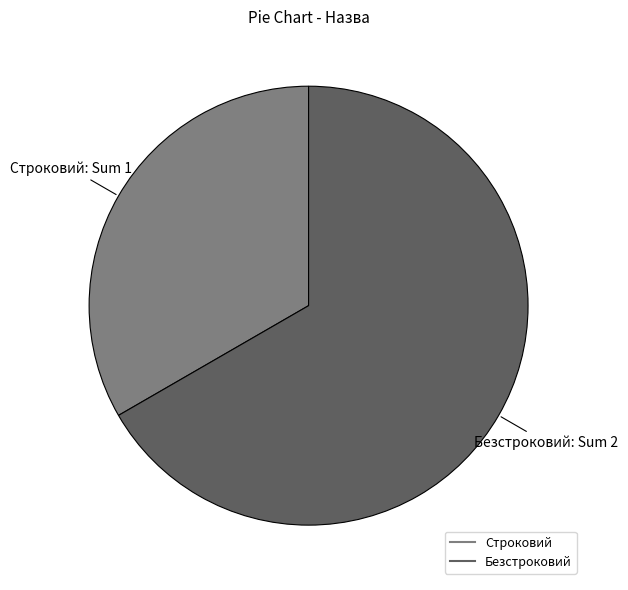

Which category accounts for the majority?

Безстроковий